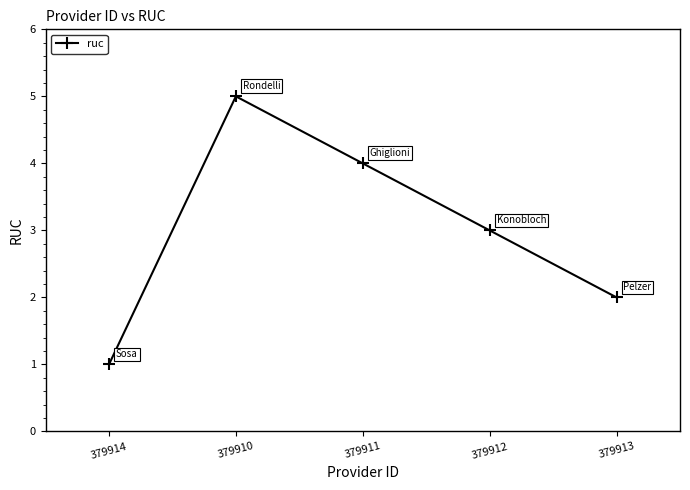

True or false: the data shows 2 at 379914.

False